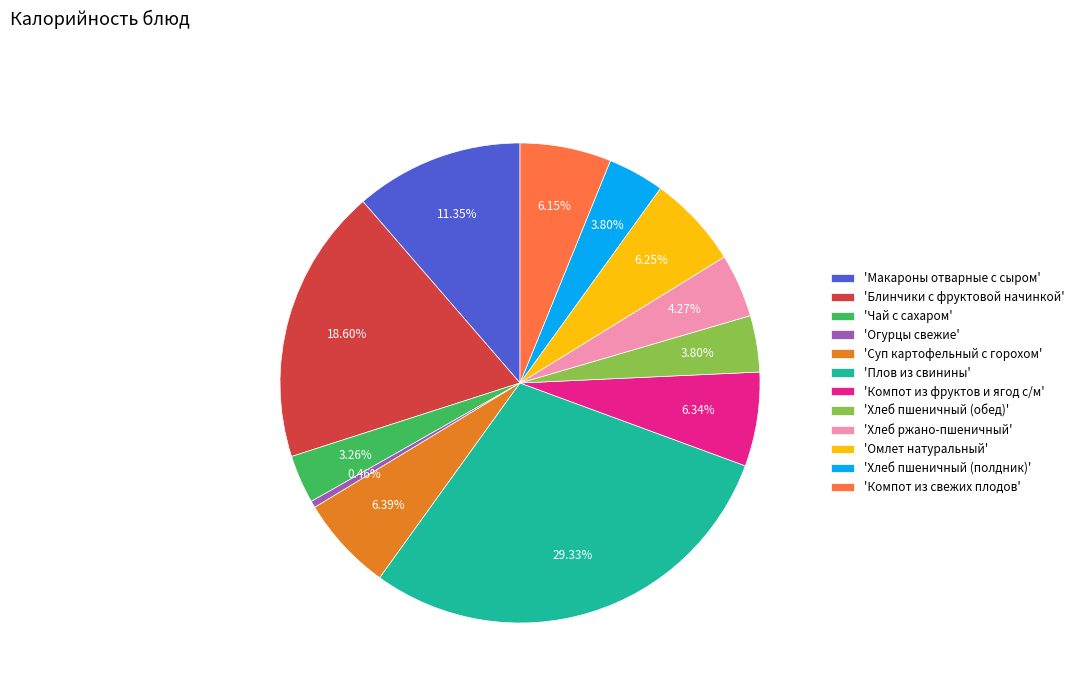

Combined, do 'Компот из свежих плодов' and 'Хлеб пшеничный (обед)' account for over 50%?

No